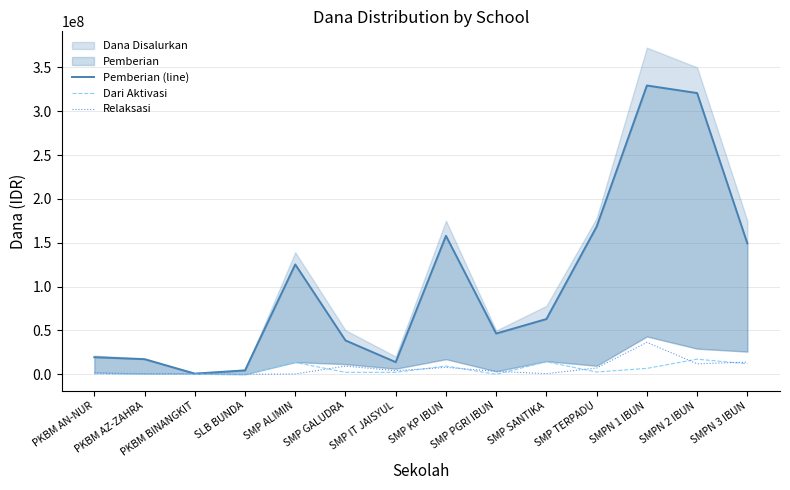

The value of Pemberian (line) at SMP IT JAISYUL is 7585094. True or false?

False